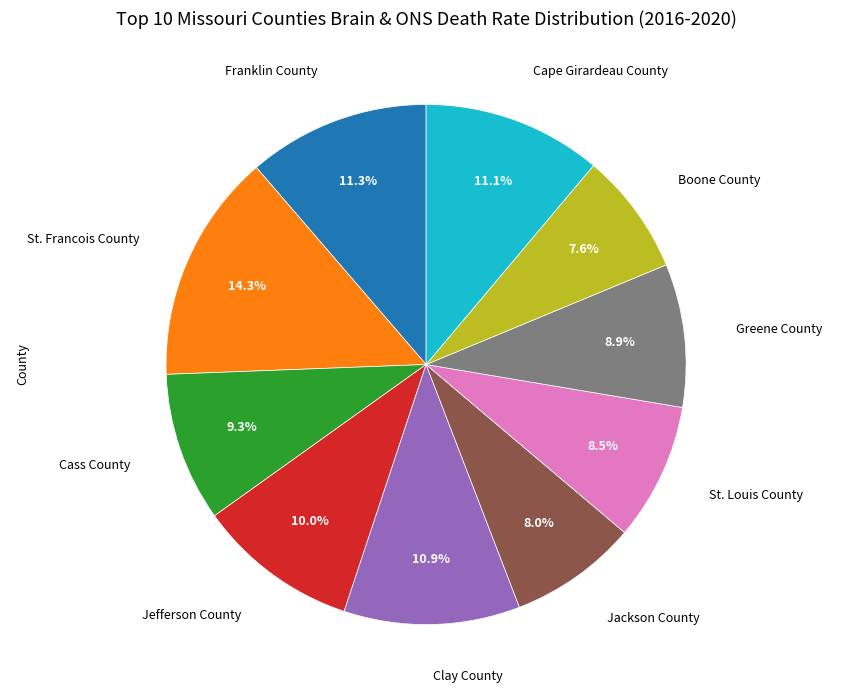

Does any single category account for the majority?

No